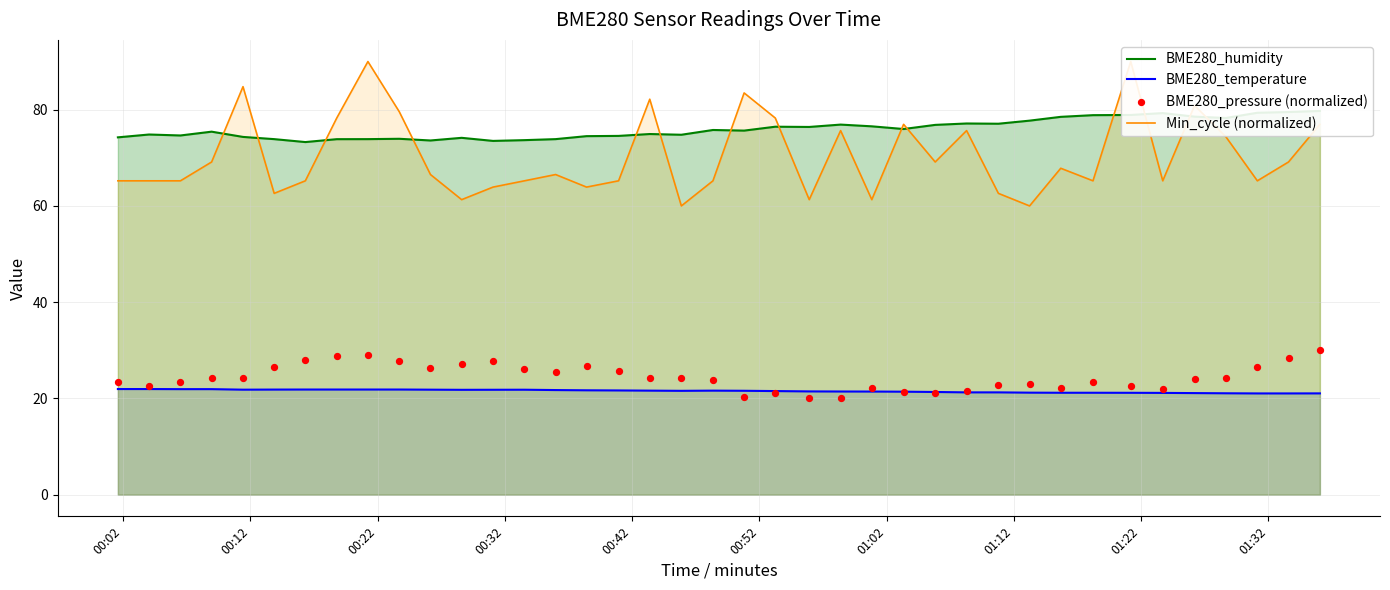

Which series has the widest spread of Y values?

Min_cycle (normalized)